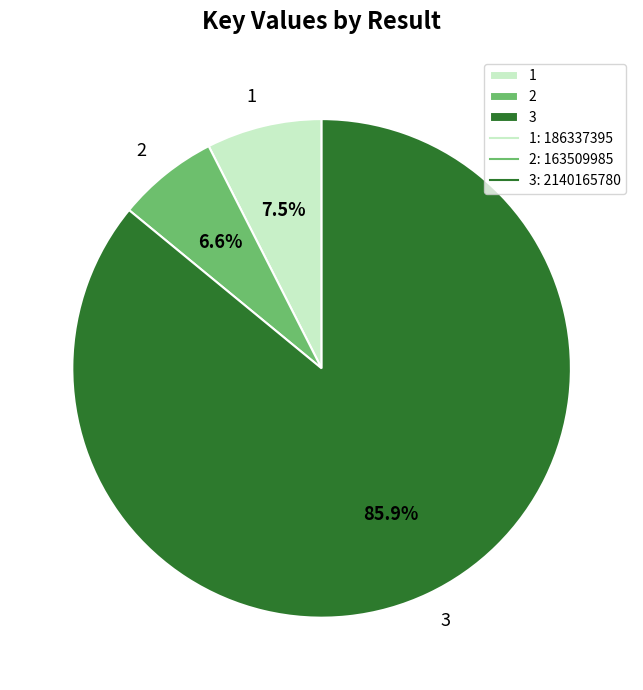

Approximately how many times larger is the value at 2 compared to 1?

0.9